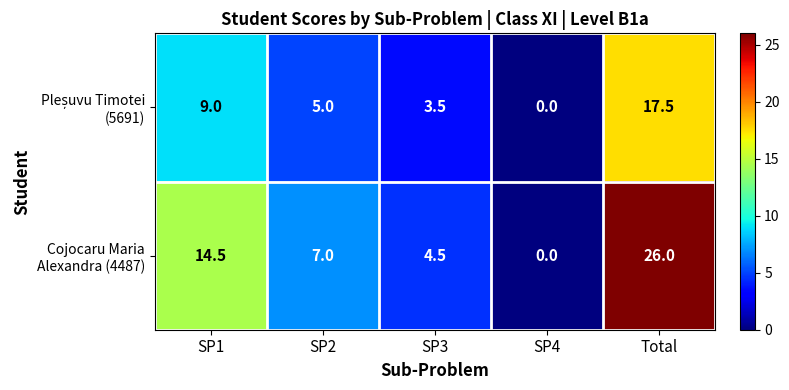

At which category is the sum across all series the highest?

Total